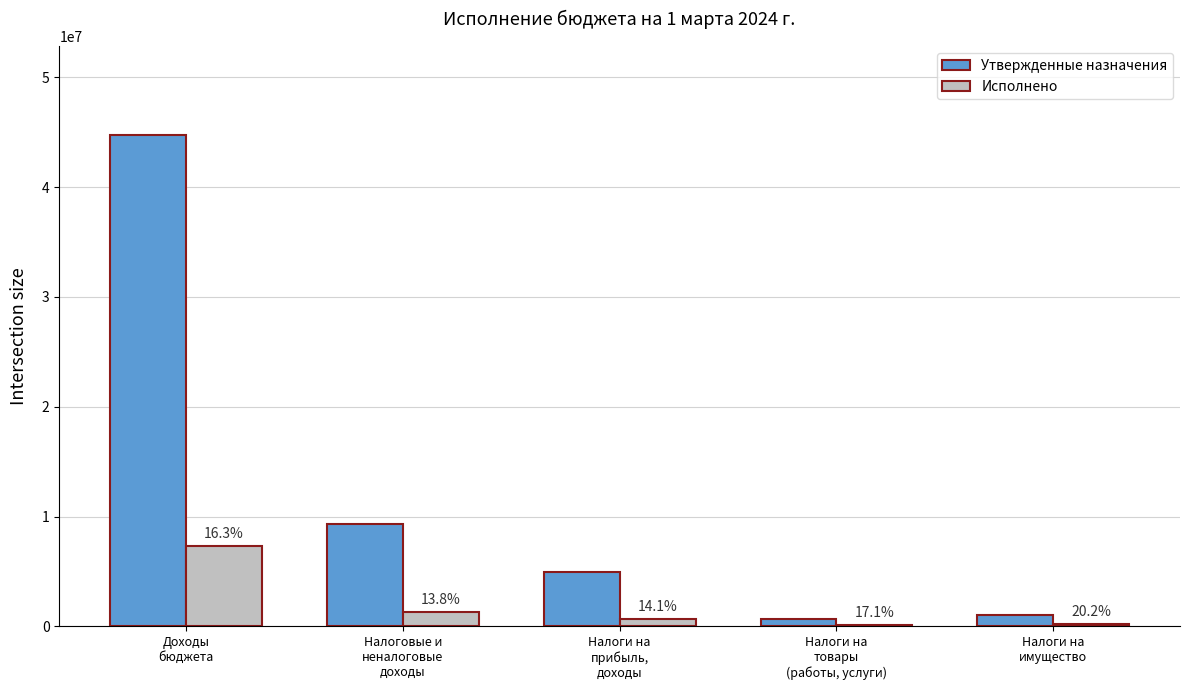

Is it true that Утвержденные назначения equals 1086937.8 at Налоги на
товары
(работы, услуги)?

False